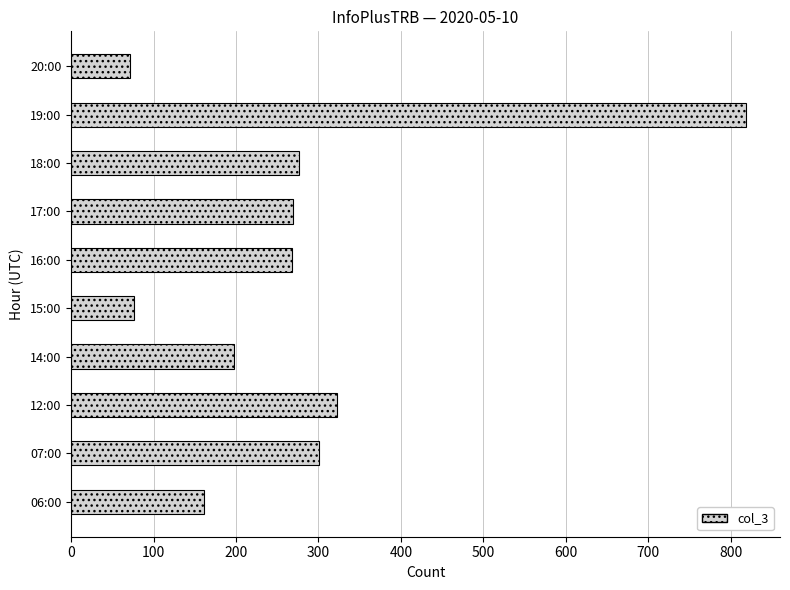

How many data points are less than 269?

5